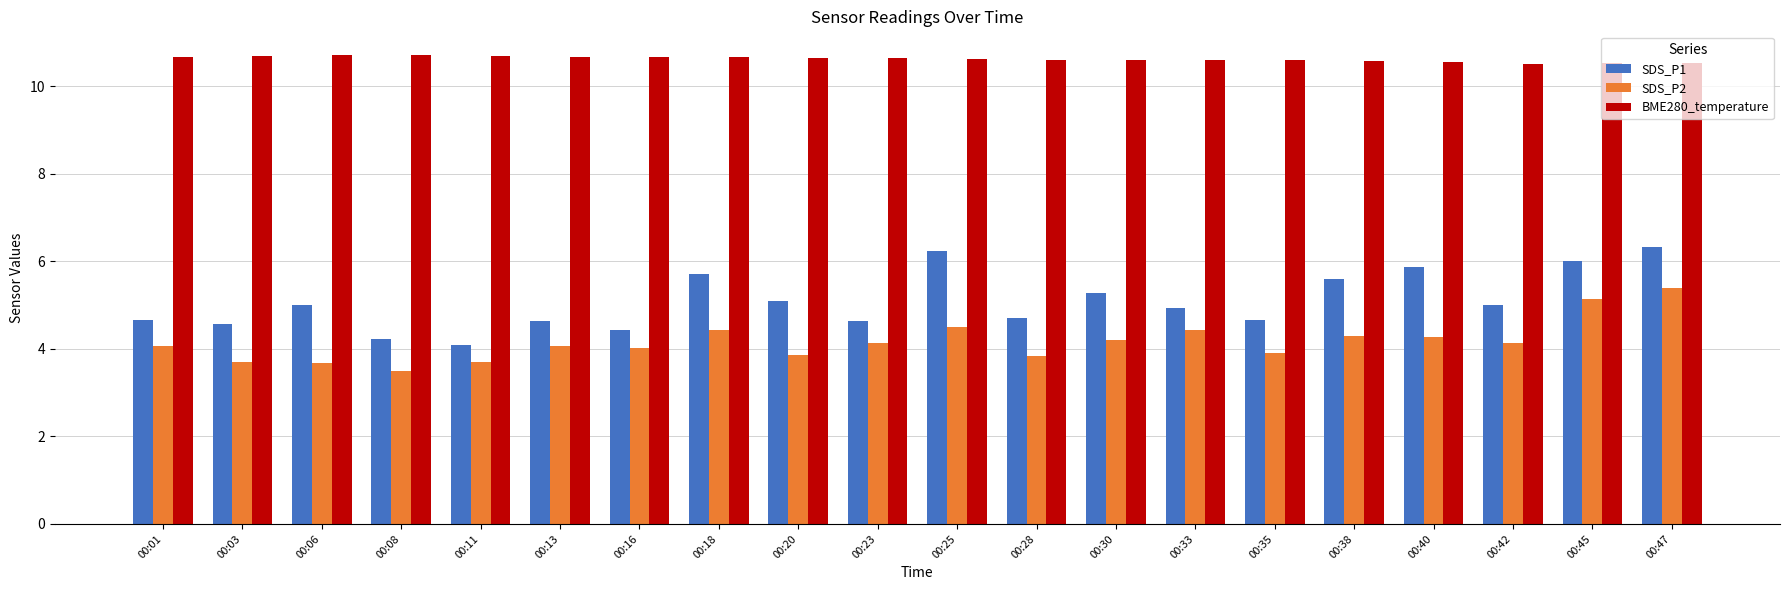

True or false: SDS_P1 has a value of 4.6 at 00:03.

True